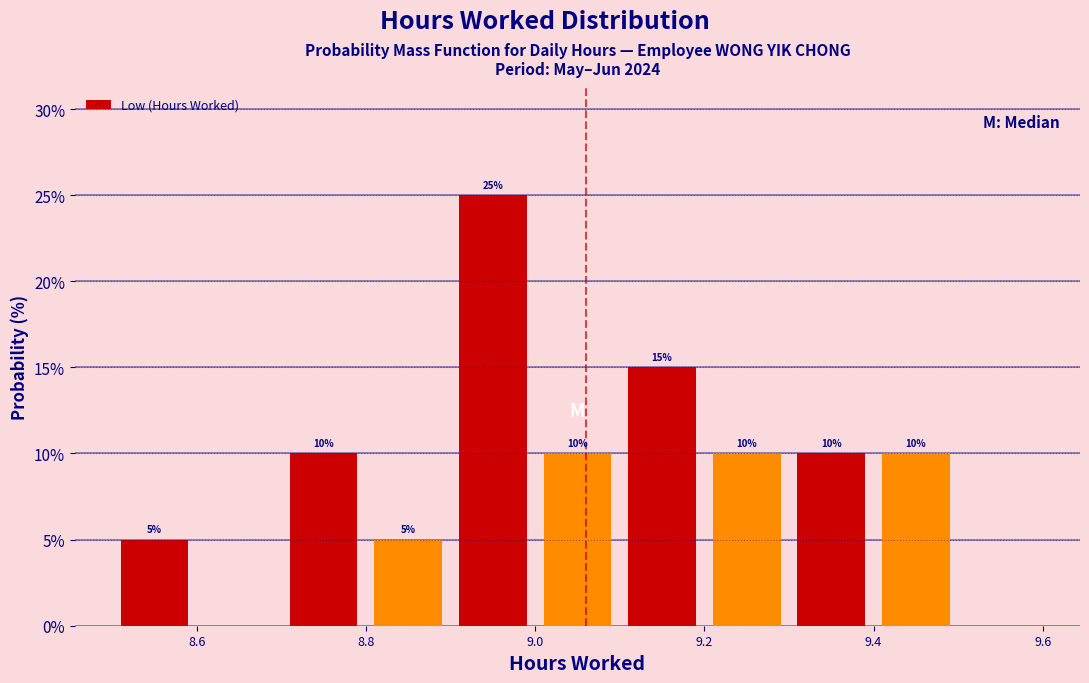

Over which range of the x-axis is the bar tallest?

8.9 to 9.0